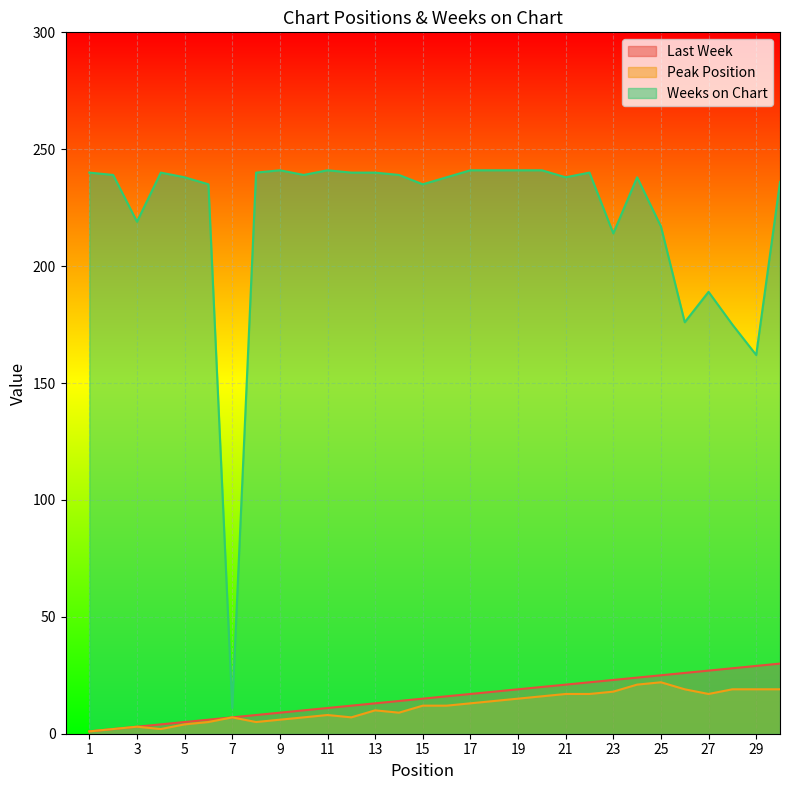

How many data points in Weeks on Chart are above 239?

12